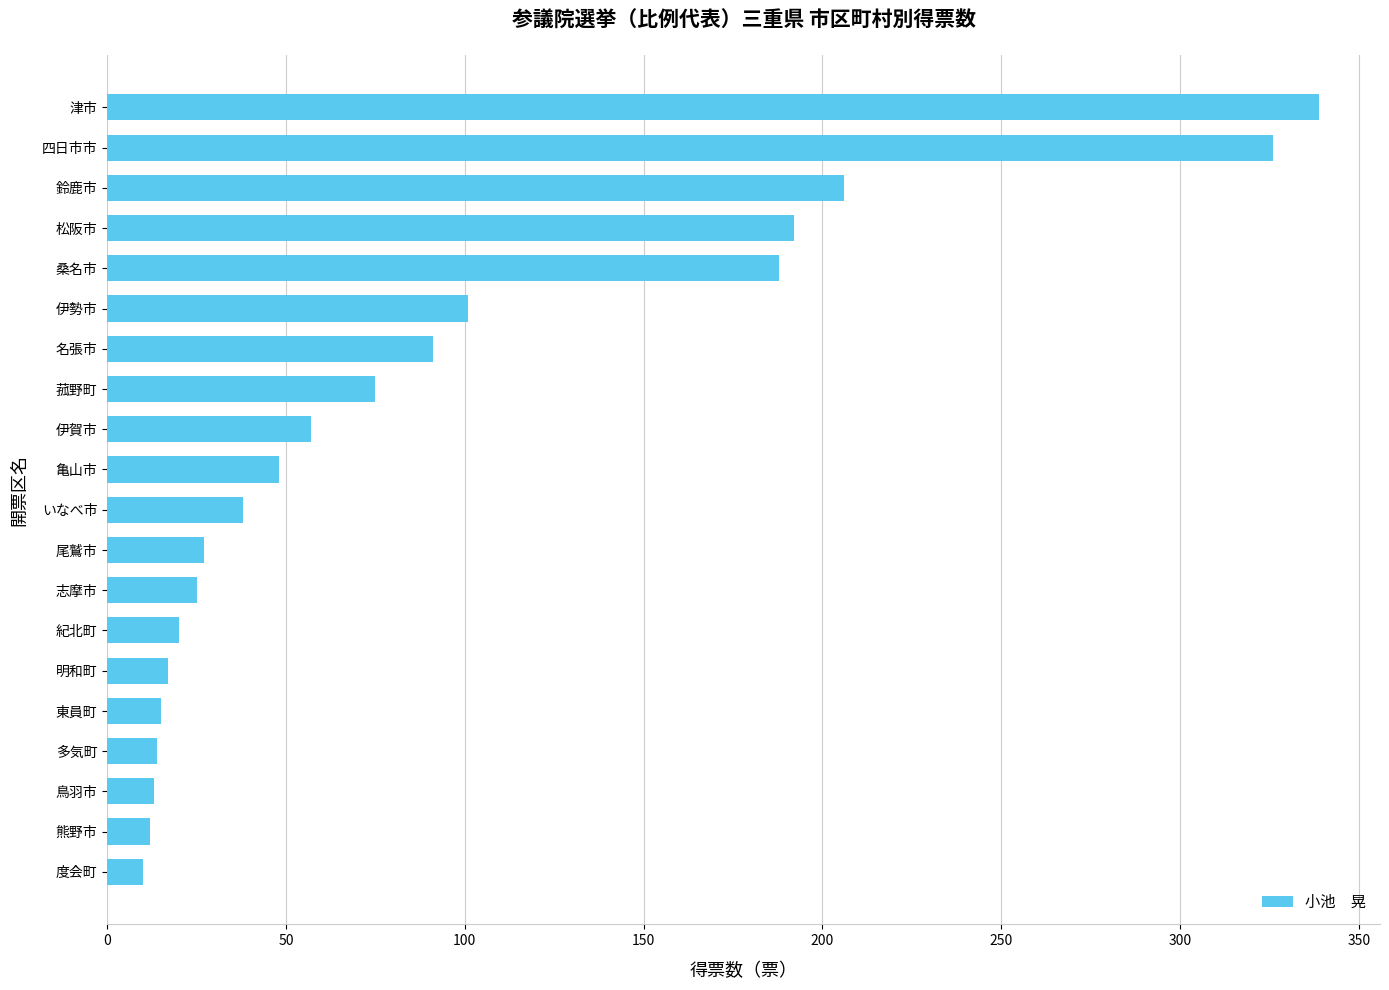

At which label is the value closest to 174?

桑名市